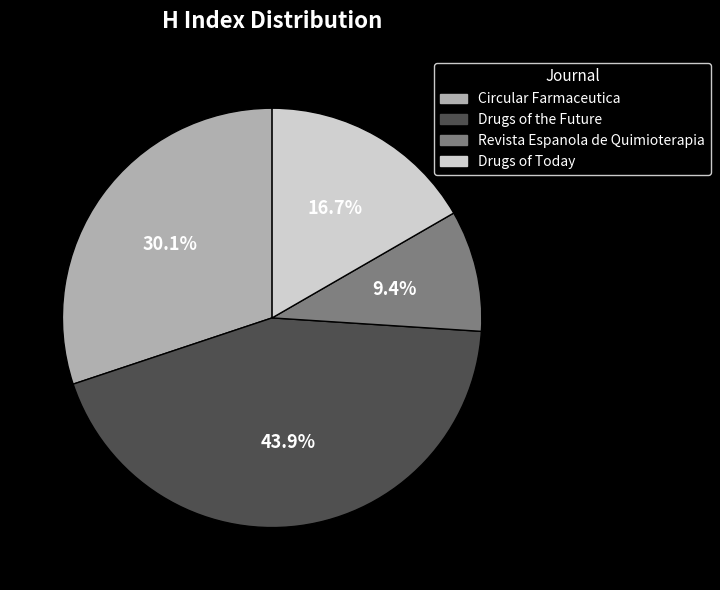

Do Revista Espanola de Quimioterapia and Drugs of Today together represent more than half of the pie?

No